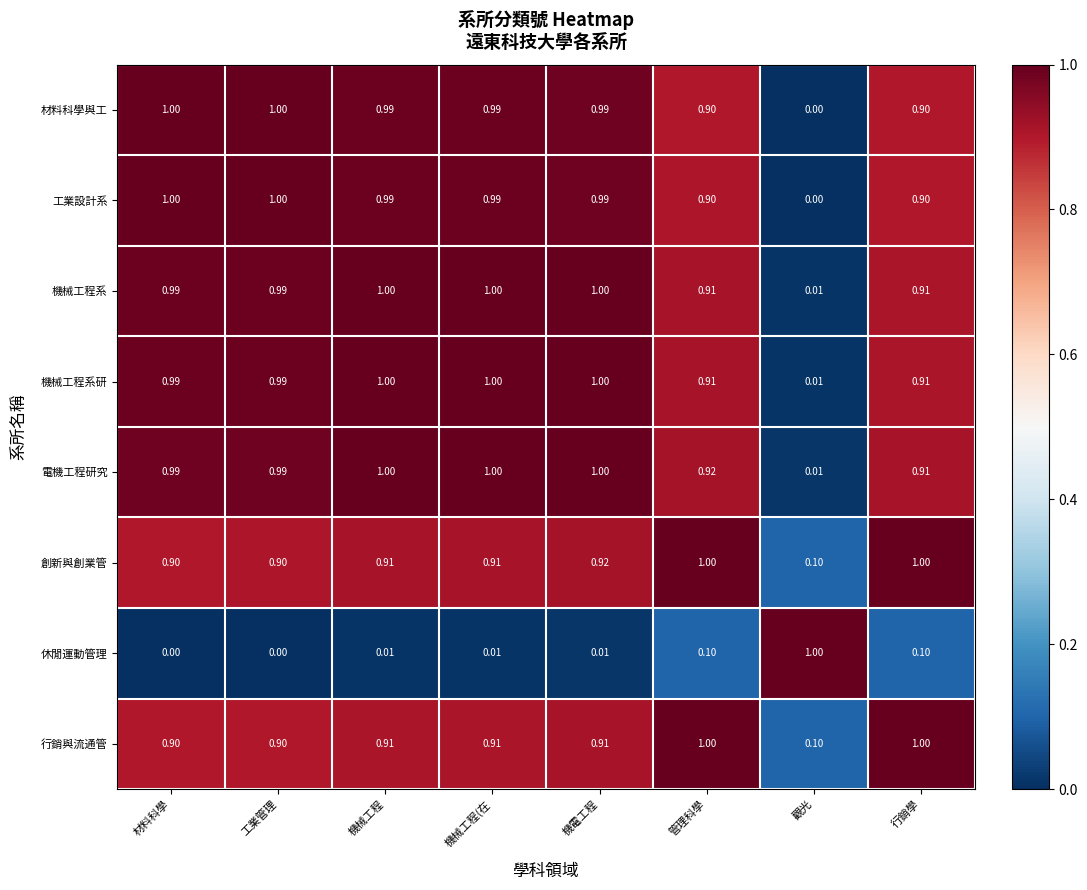

Between 管理科學 and 觀光, which series saw the biggest shift?

電機工程研究